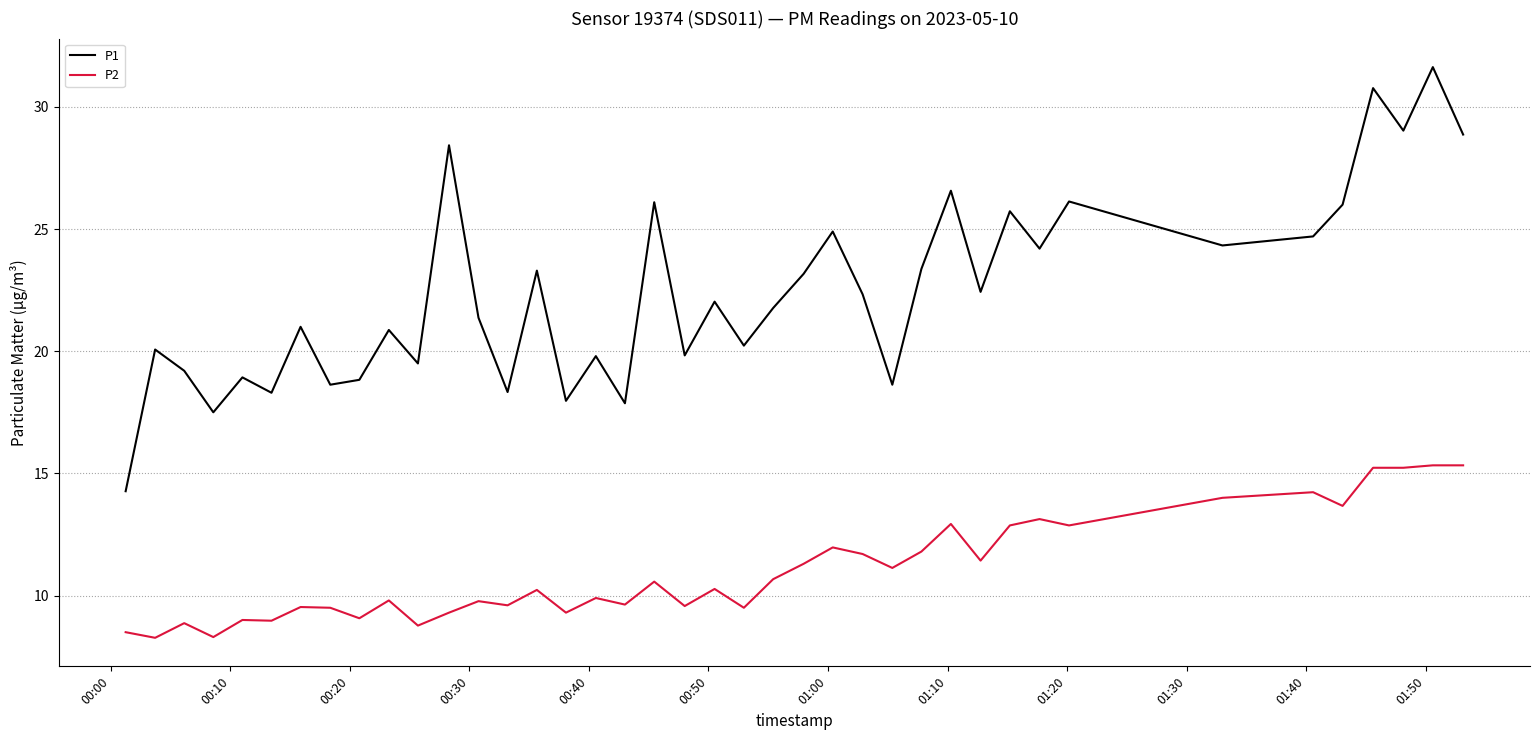

True or false: P2 and P1 intersect in this chart.

False